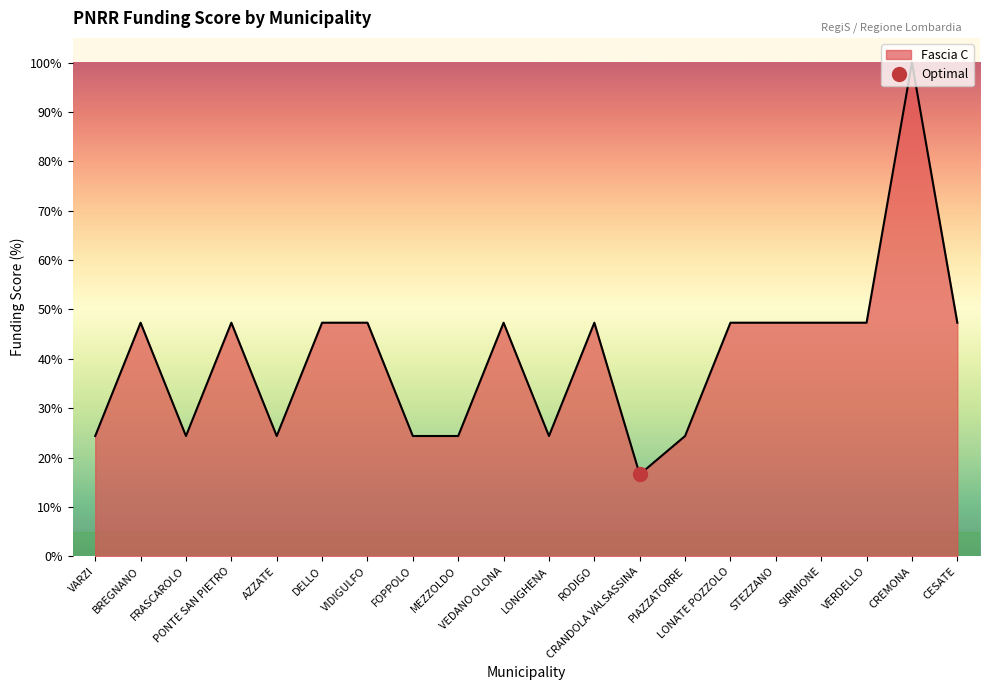

Where is the first local maximum?

BREGNANO